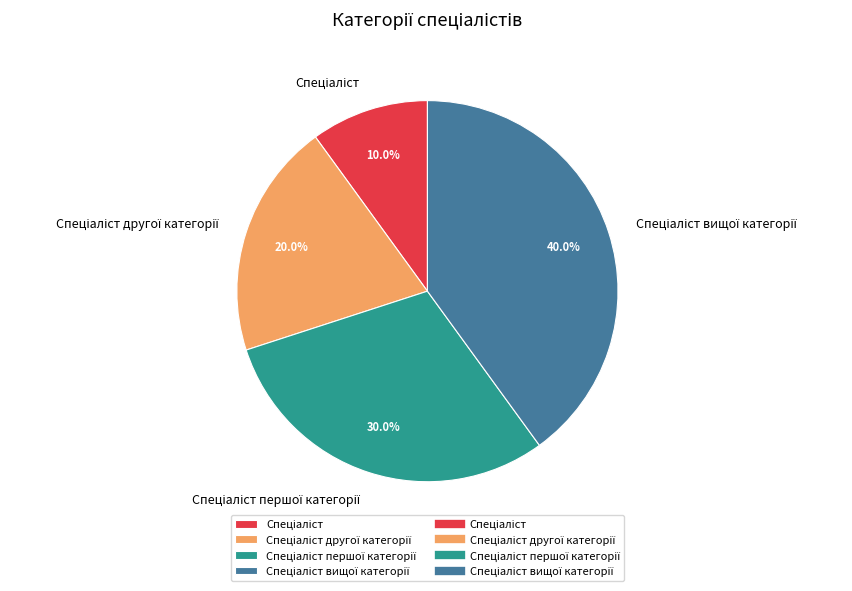

Is there a majority slice in this chart?

No